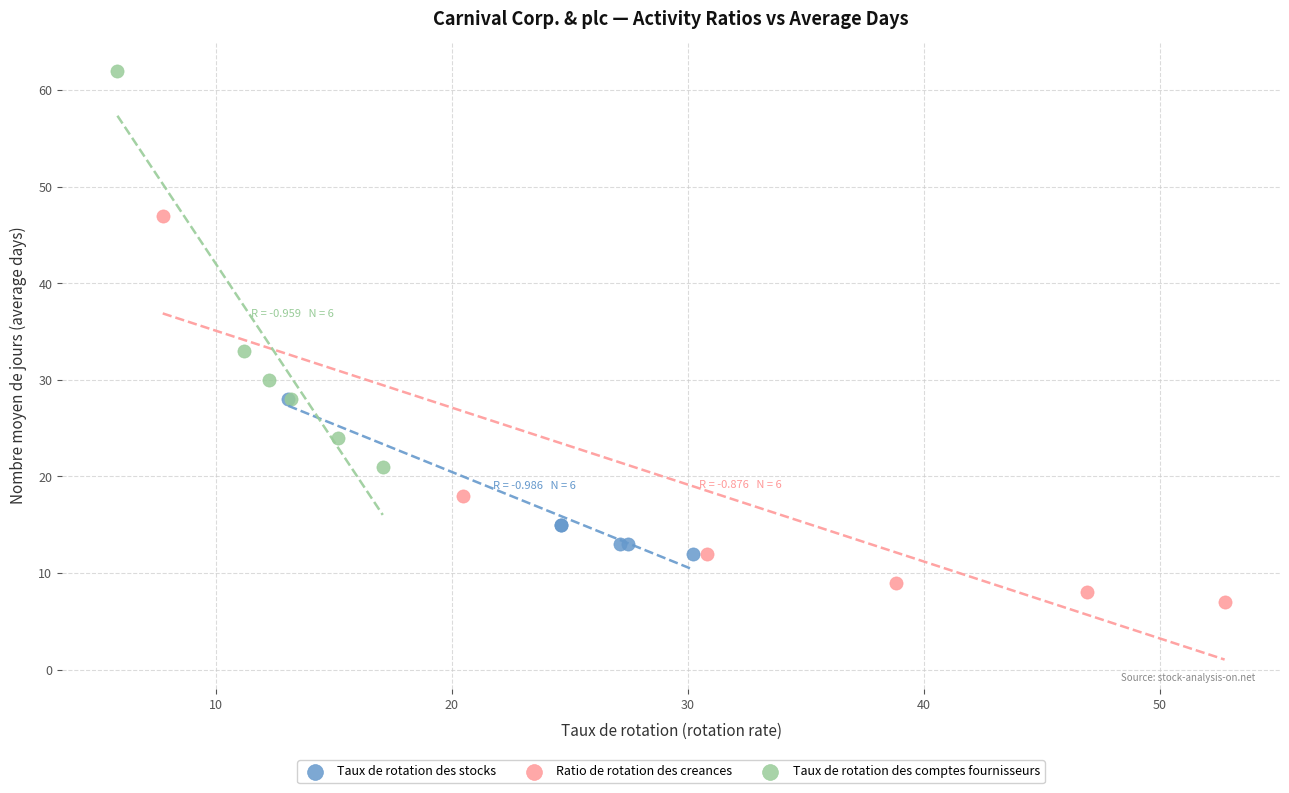

Which series contains the lowest Y value?

Ratio de rotation des creances